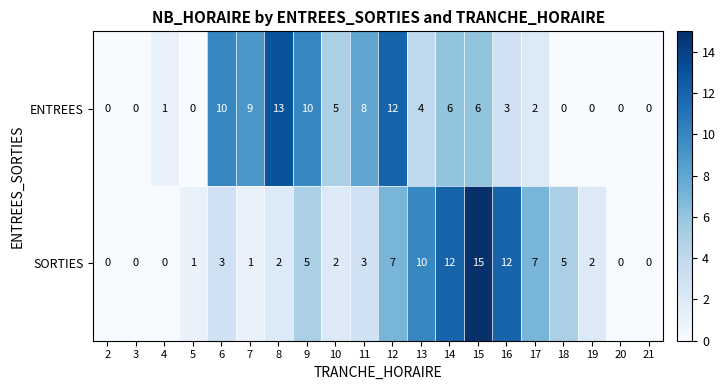

At which category does the chart reach its peak across all series?

15